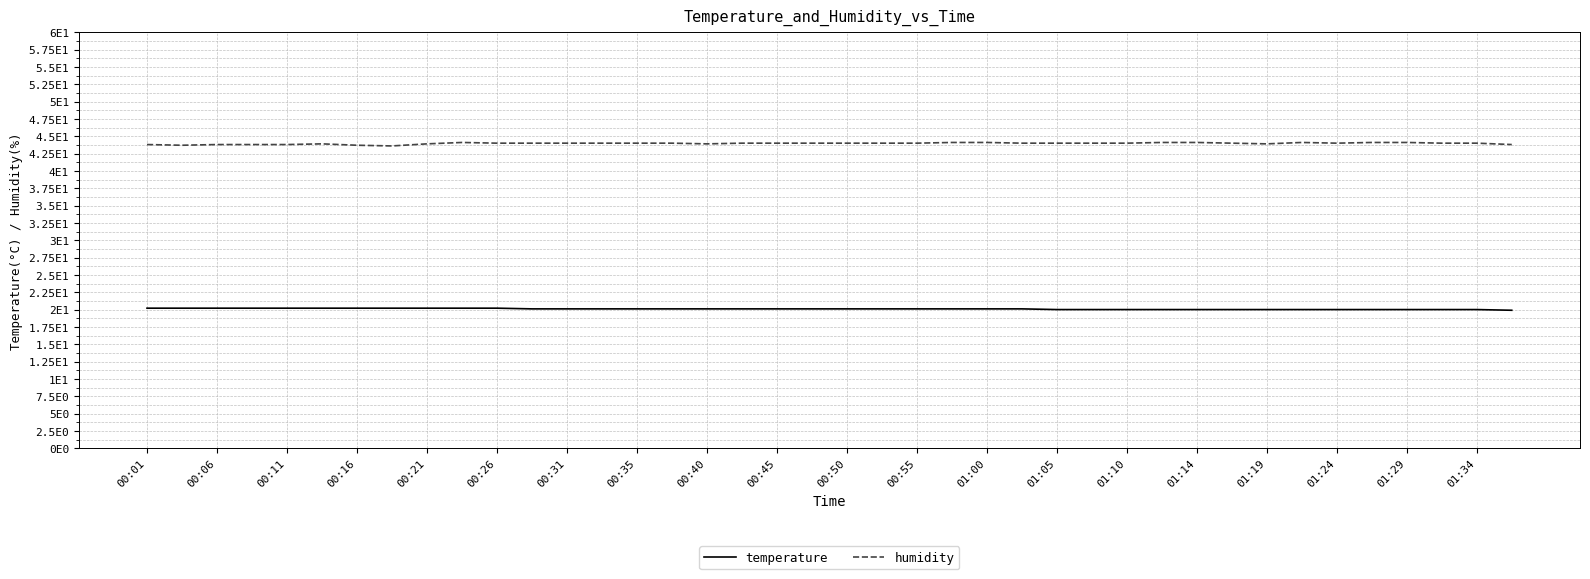

Reading left to right, extract all data points from this chart.

temperature: 20.2	20.2	20.2	20.2	20.2	20.2	20.2	20.2	20.2	20.2	20.2	20.1	20.1	20.1	20.1	20.1	20.1	20.1	20.1	20.1	20.1	20.1	20.1	20.1	20.1	20.1	20.0	20.0	20.0	20.0	20.0	20.0	20.0	20.0	20.0	20.0	20.0	20.0	20.0	19.9
humidity: 43.8	43.7	43.8	43.8	43.8	43.9	43.7	43.6	43.9	44.1	44.0	44.0	44.0	44.0	44.0	44.0	43.9	44.0	44.0	44.0	44.0	44.0	44.0	44.1	44.1	44.0	44.0	44.0	44.0	44.1	44.1	44.0	43.9	44.1	44.0	44.1	44.1	44.0	44.0	43.8